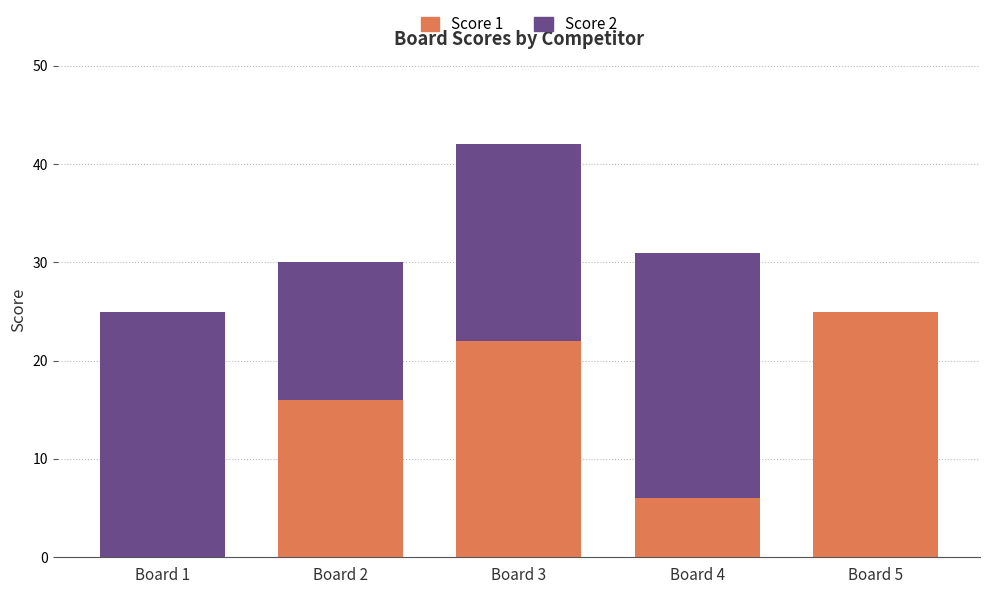

Reading left to right, list the values for the Score 1 series.

Board 1=0	Board 2=16	Board 3=22	Board 4=6	Board 5=25